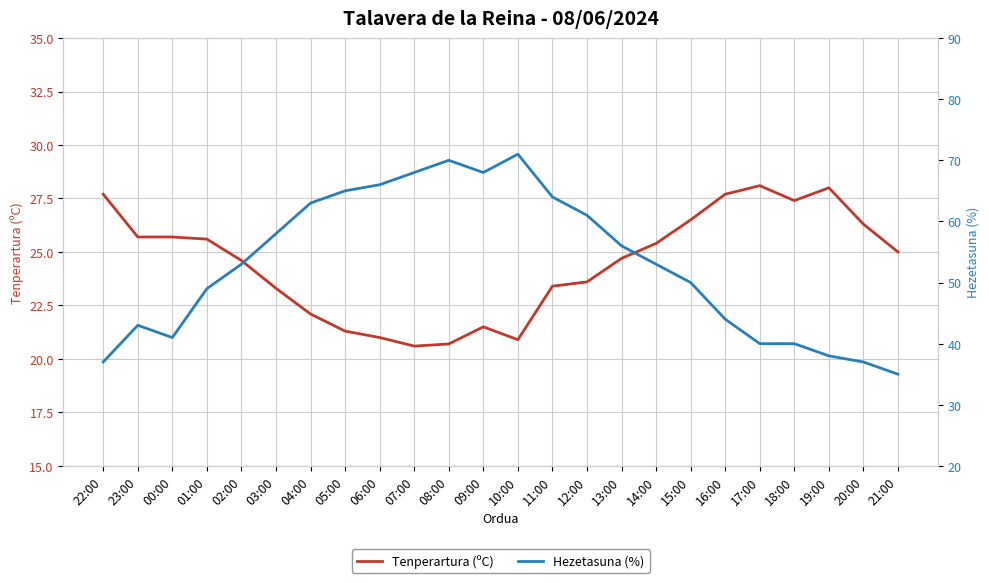

What is the difference between the Tenperartura (ºC) values at 21:00 and 03:00?

1.7